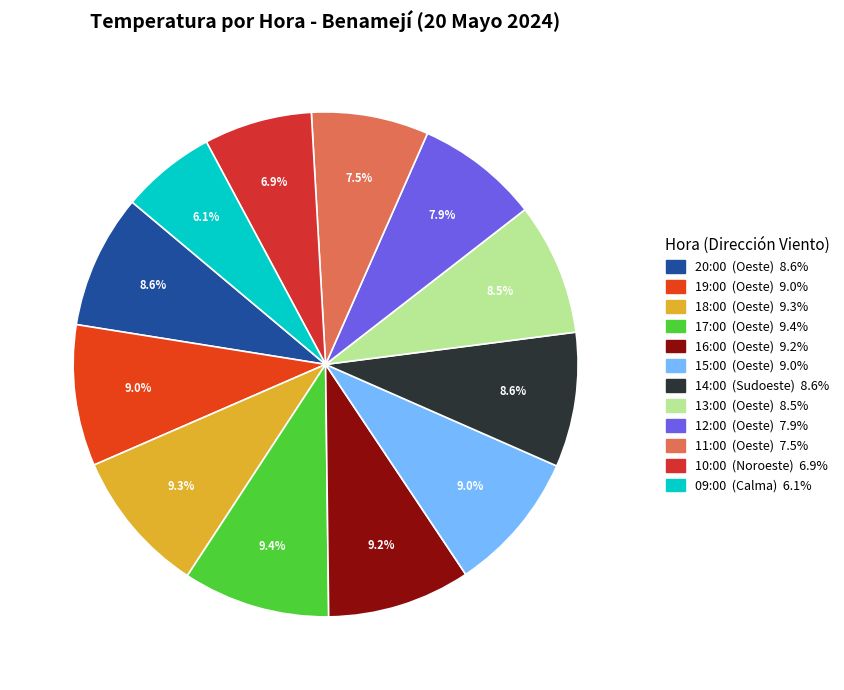

What percentage is the 19:00 slice, to the nearest percent?

9%